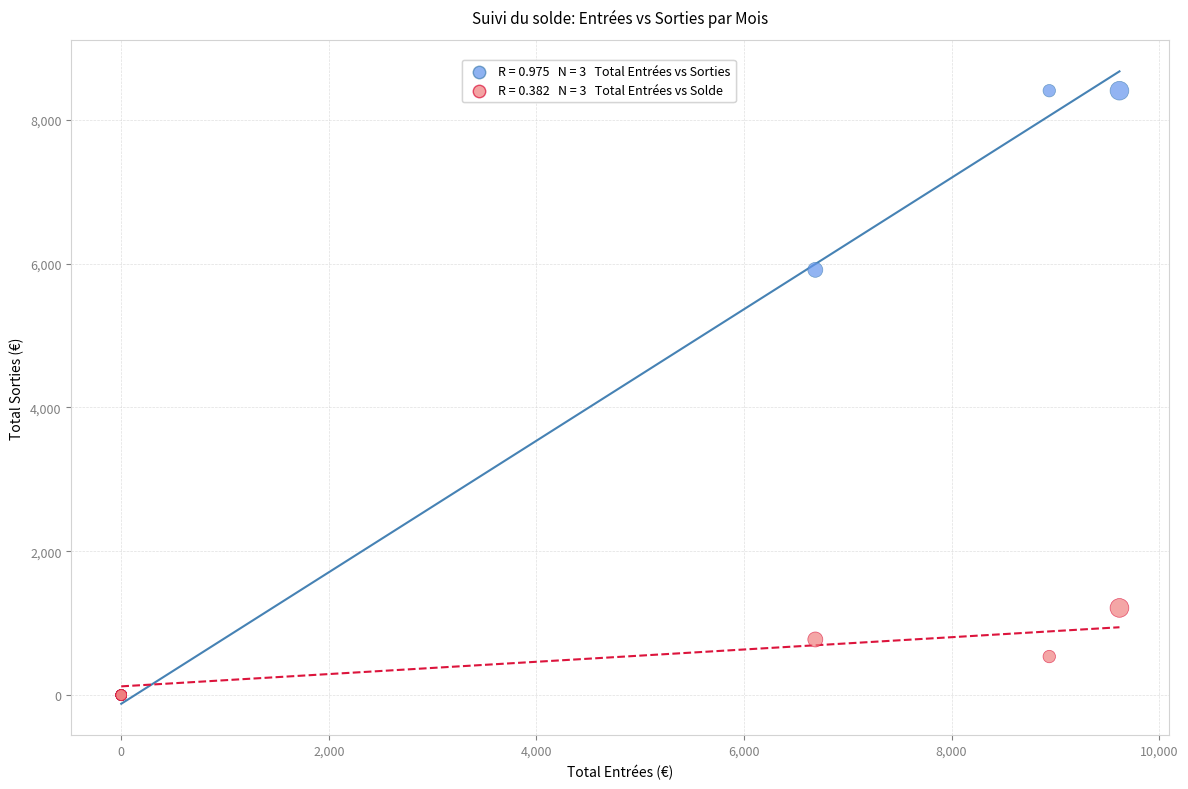

Across all series, what Y value is closest to 4202?

5913.8